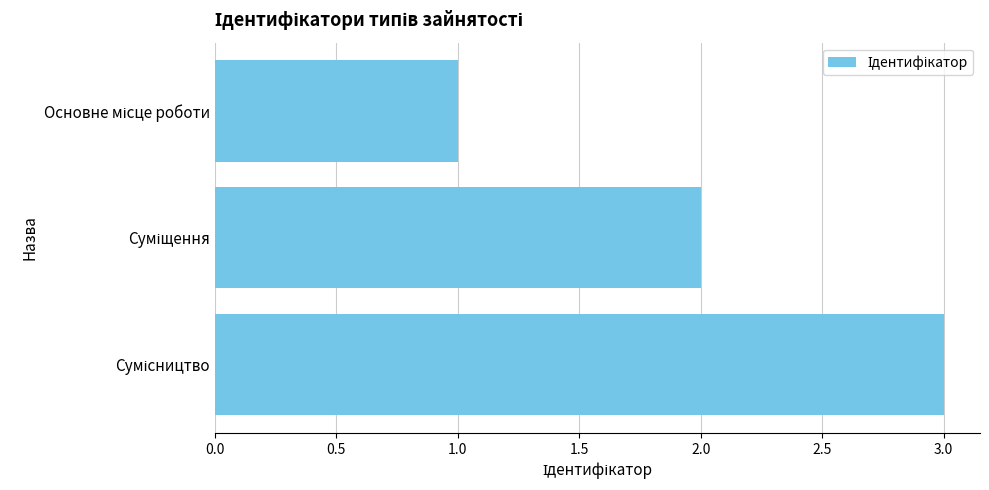

What is the maximum value shown in the chart?

3